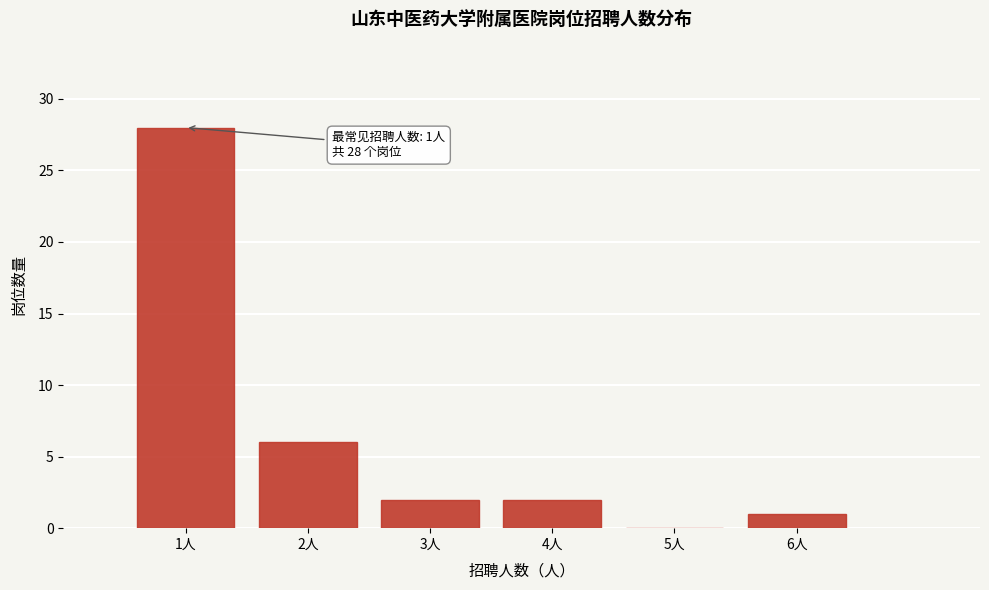

Over which range of the x-axis is the bar tallest?

0.5 to 1.5